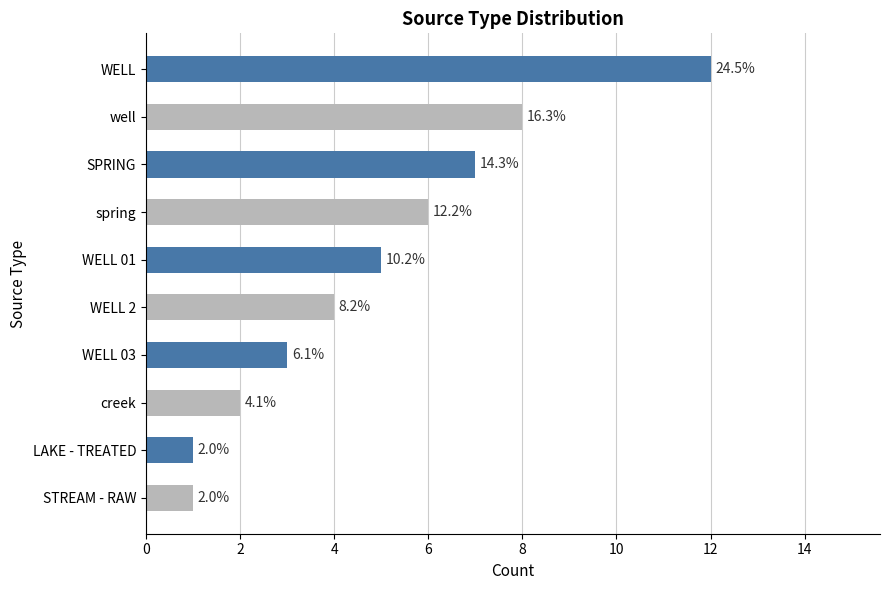

How many bars are there in total?

10